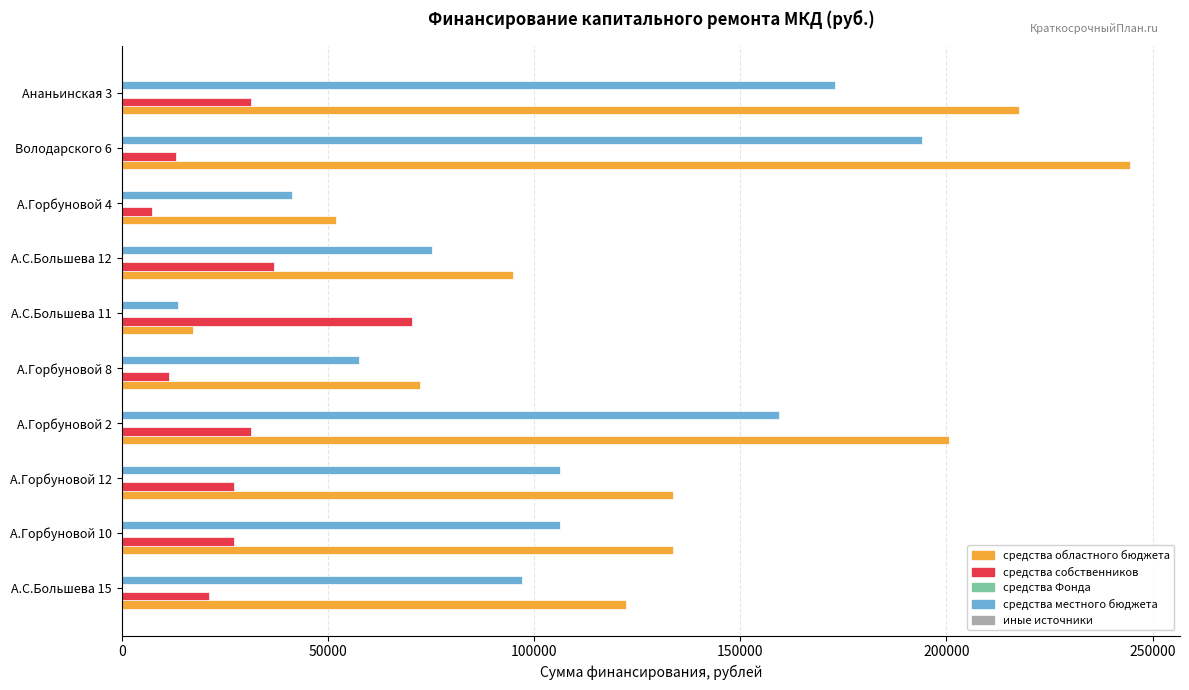

At how many categories does at least one series exceed 214529?

2